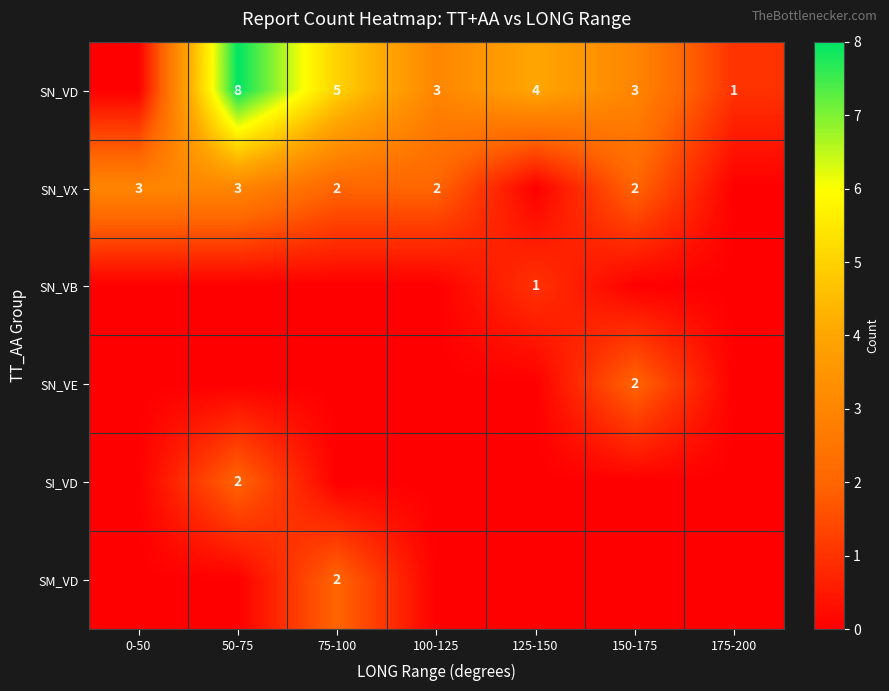

Which label corresponds to the smallest value in the chart?

0-50